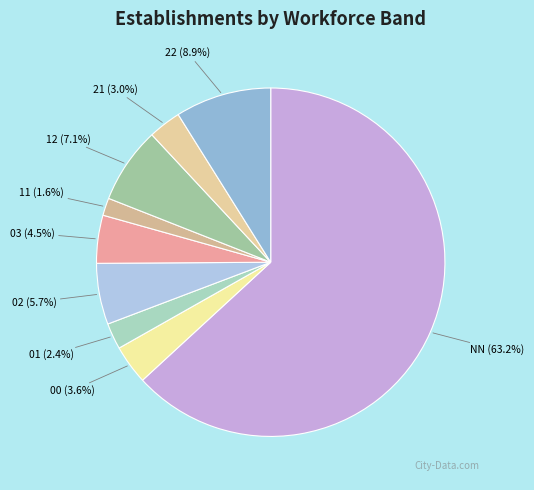

What is the ratio of the value at 00 (3.6%) to the value at 02 (5.7%)?

0.6